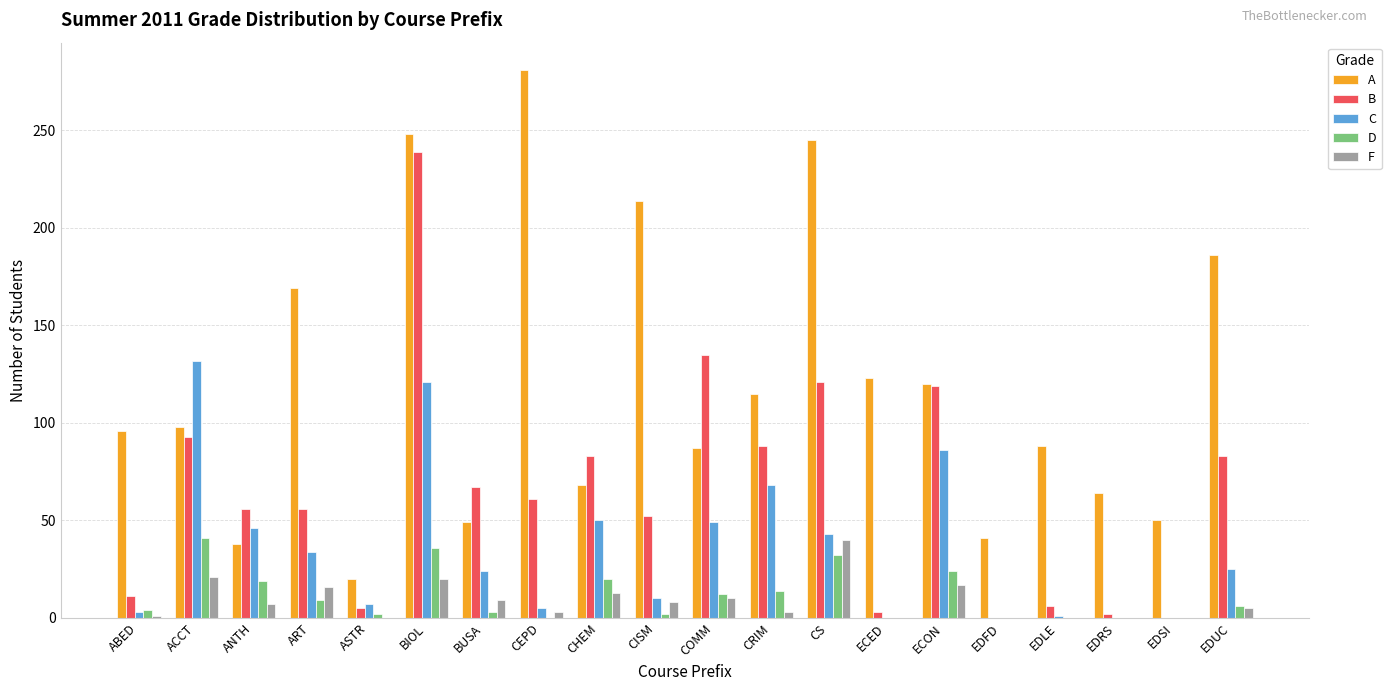

True or false: A has a value of 80 at EDSI.

False